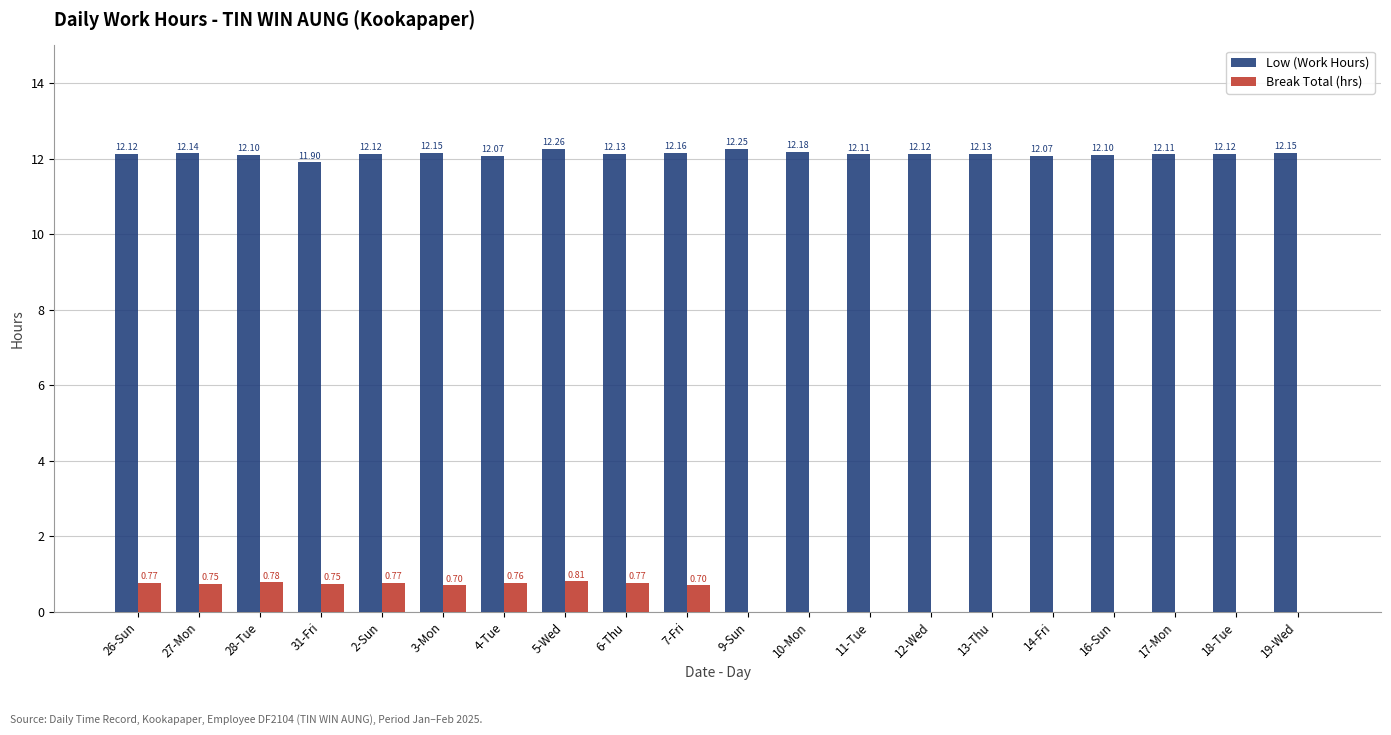

Is the value of Low (Work Hours) at 27-Mon greater than the value of Break Total (hrs) at 2-Sun?

Yes